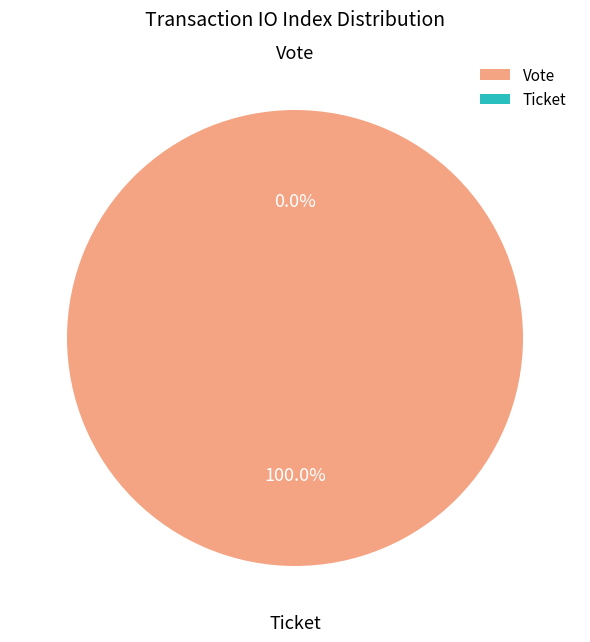

To the nearest percent, what is the difference between the largest and smallest slice percentages?

100%